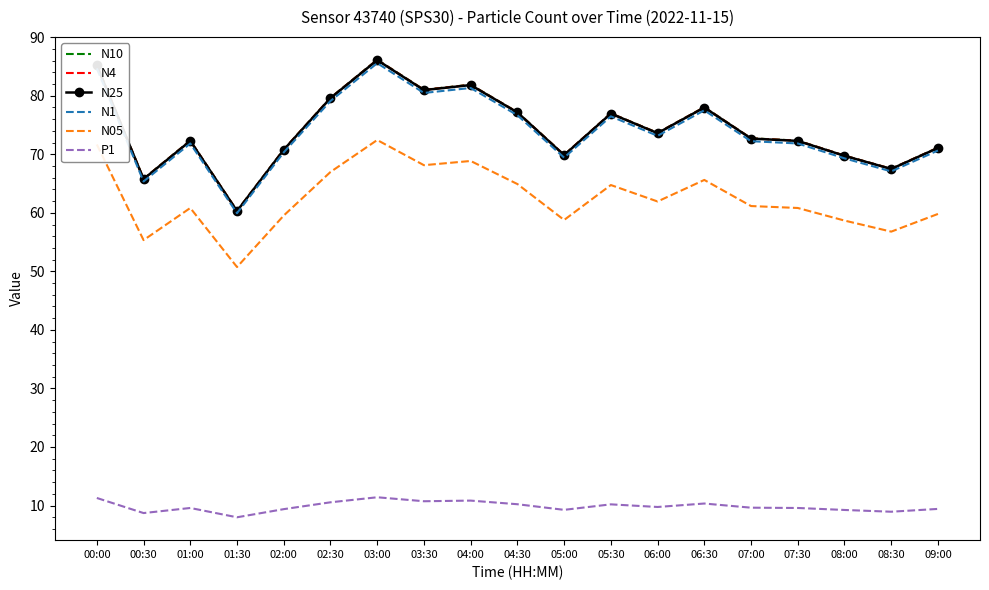

The N05 series shows 45.0 at 06:30. True or false?

False